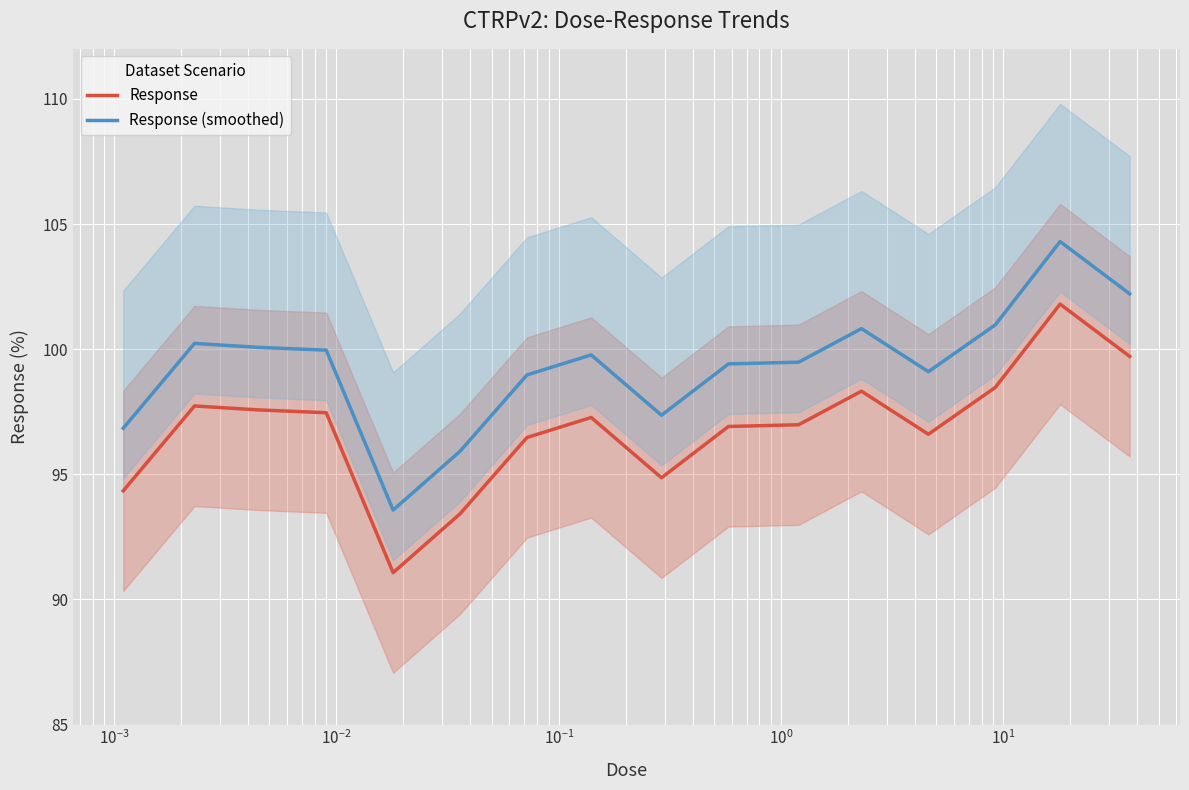

What is the minimum value for Response (smoothed)?

93.6